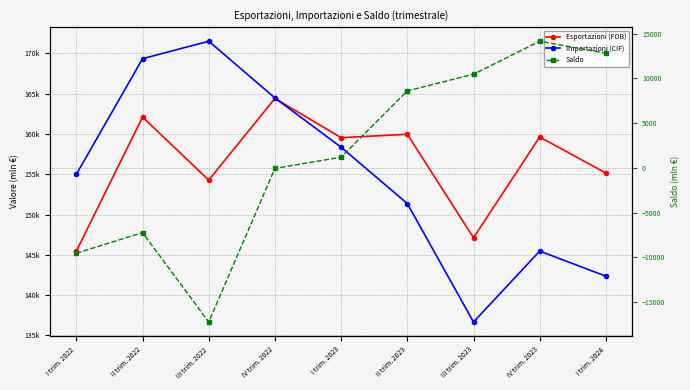

Is it true that Importazioni (CIF) equals 171488.3 at III trim. 2022?

True